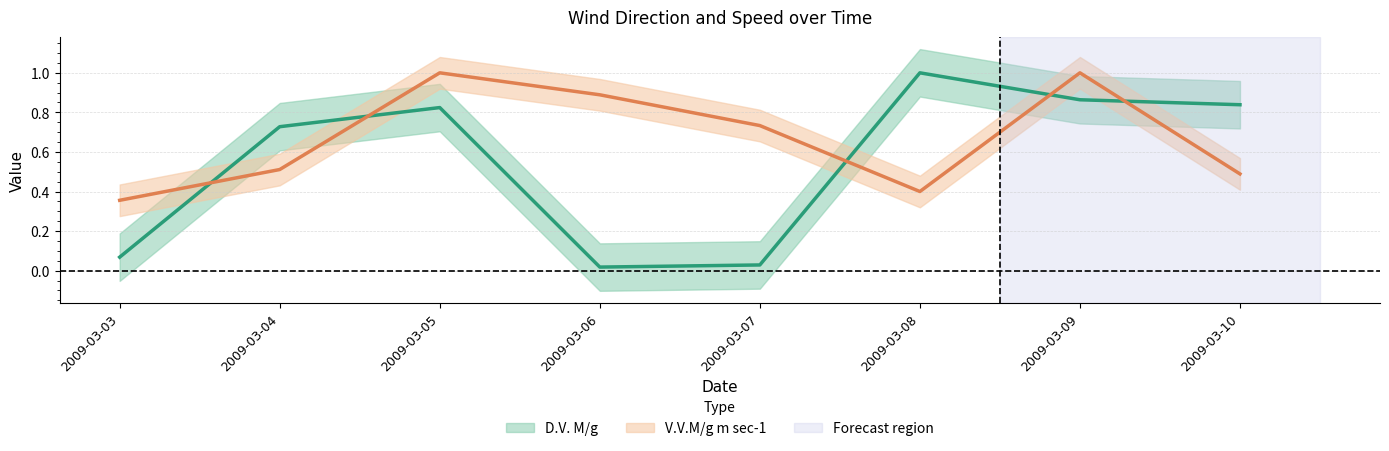

Reading left to right, list all the values displayed in this chart.

D.V. M/g: 0.1	0.7	0.8	0.0	0.0	1.0	0.9	0.8
V.V.M/g m sec-1: 0.4	0.5	1.0	0.9	0.7	0.4	1.0	0.5